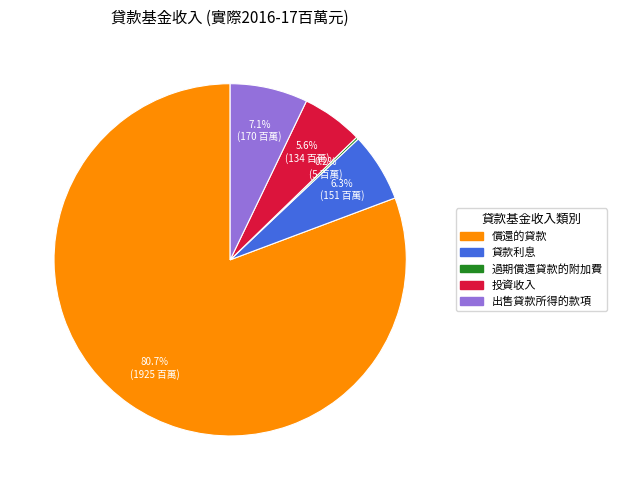

Is there any slice that represents more than half of the pie?

Yes